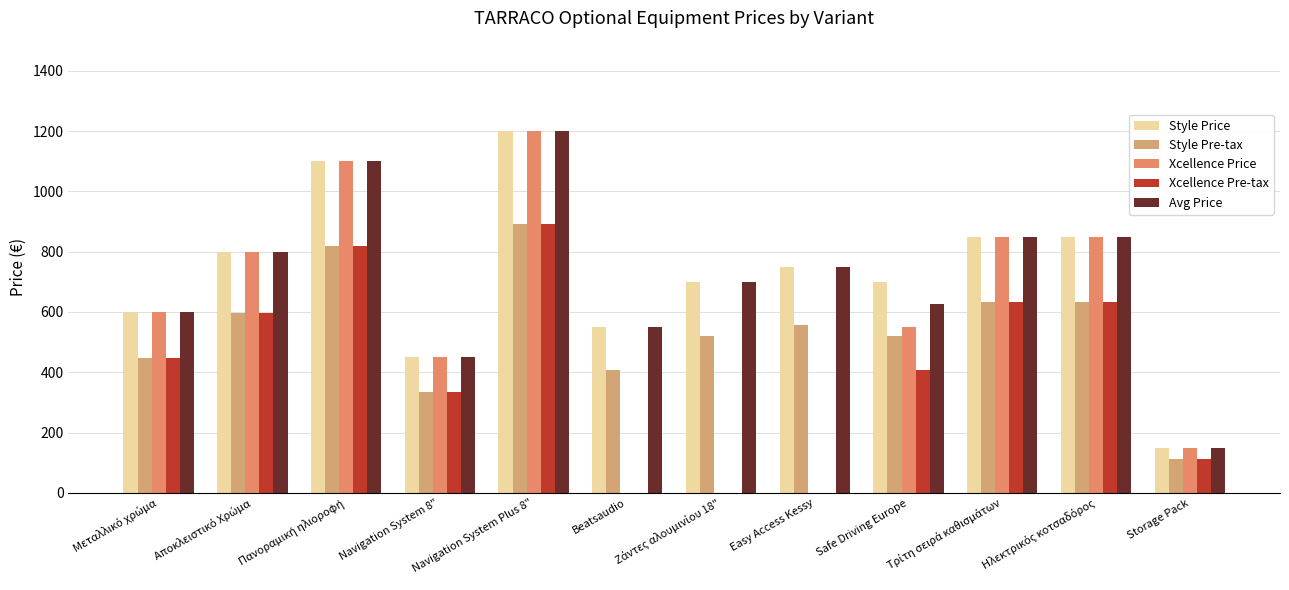

What is the highest value of the Xcellence Pre-tax series?

893